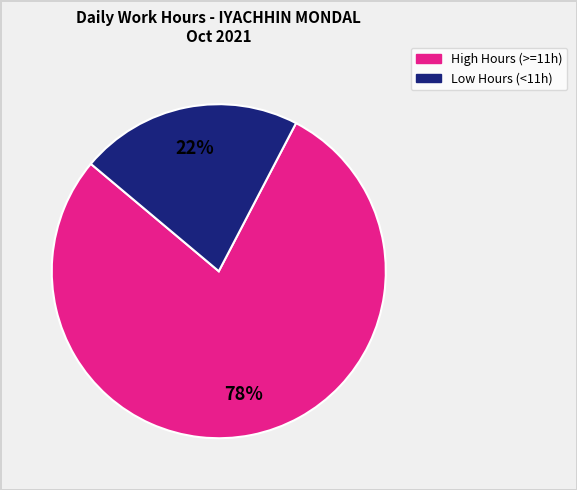

To the nearest percent, what is the average slice percentage?

50%